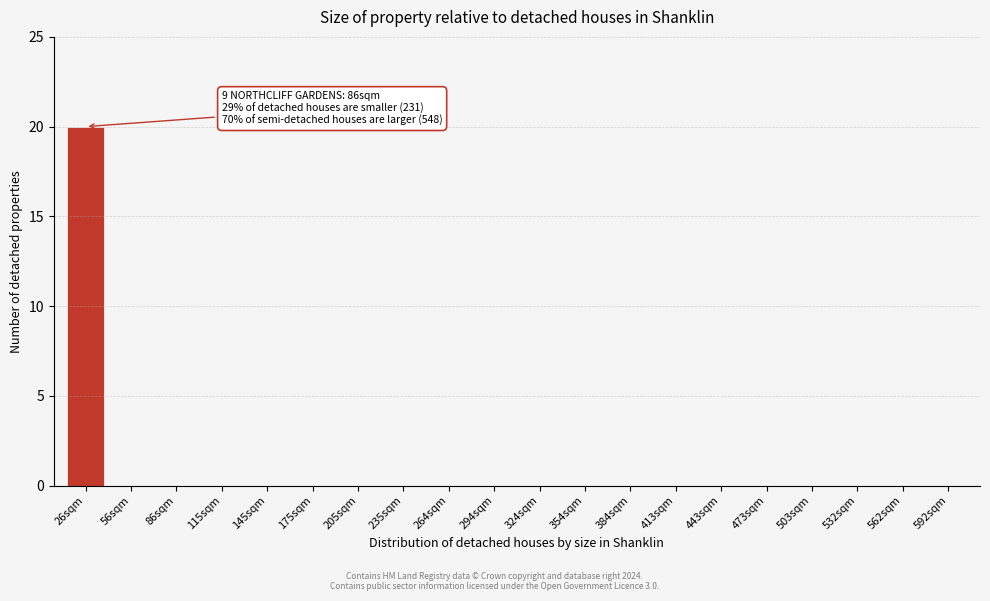

Reading right to left, what are all the values shown in this chart?

592sqm=0	562sqm=0	532sqm=0	503sqm=0	473sqm=0	443sqm=0	413sqm=0	384sqm=0	354sqm=0	324sqm=0	294sqm=0	264sqm=0	235sqm=0	205sqm=0	175sqm=0	145sqm=0	115sqm=0	86sqm=0	56sqm=0	26sqm=20